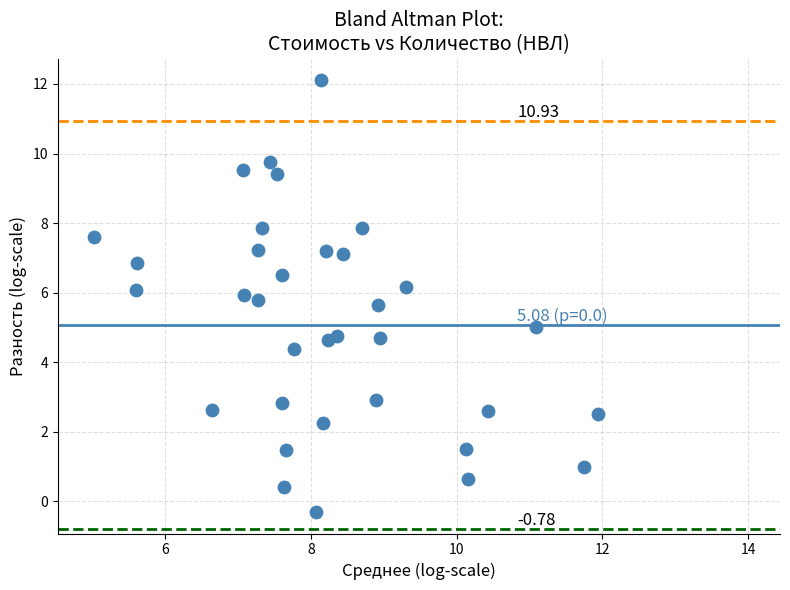

What is the range of X values (max minus min)?

6.9